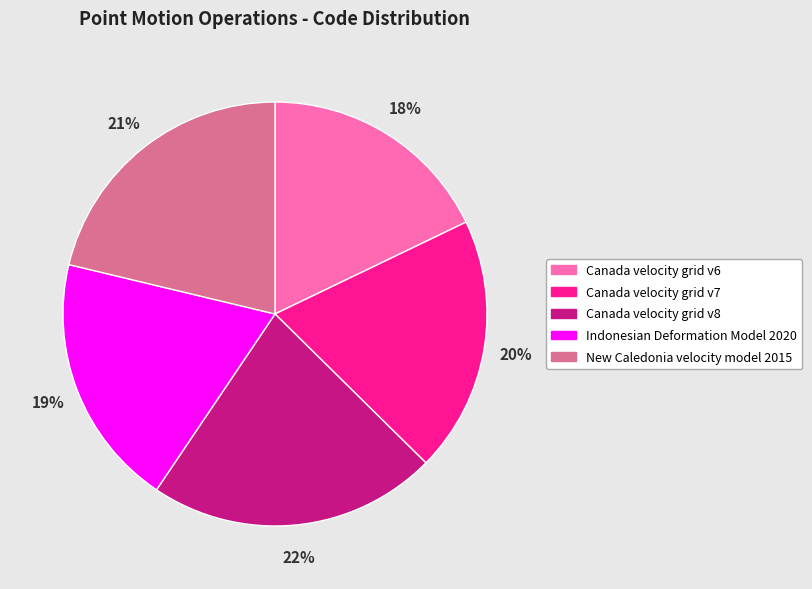

To the nearest percent, what is the difference between the largest and smallest slice percentages?

4%